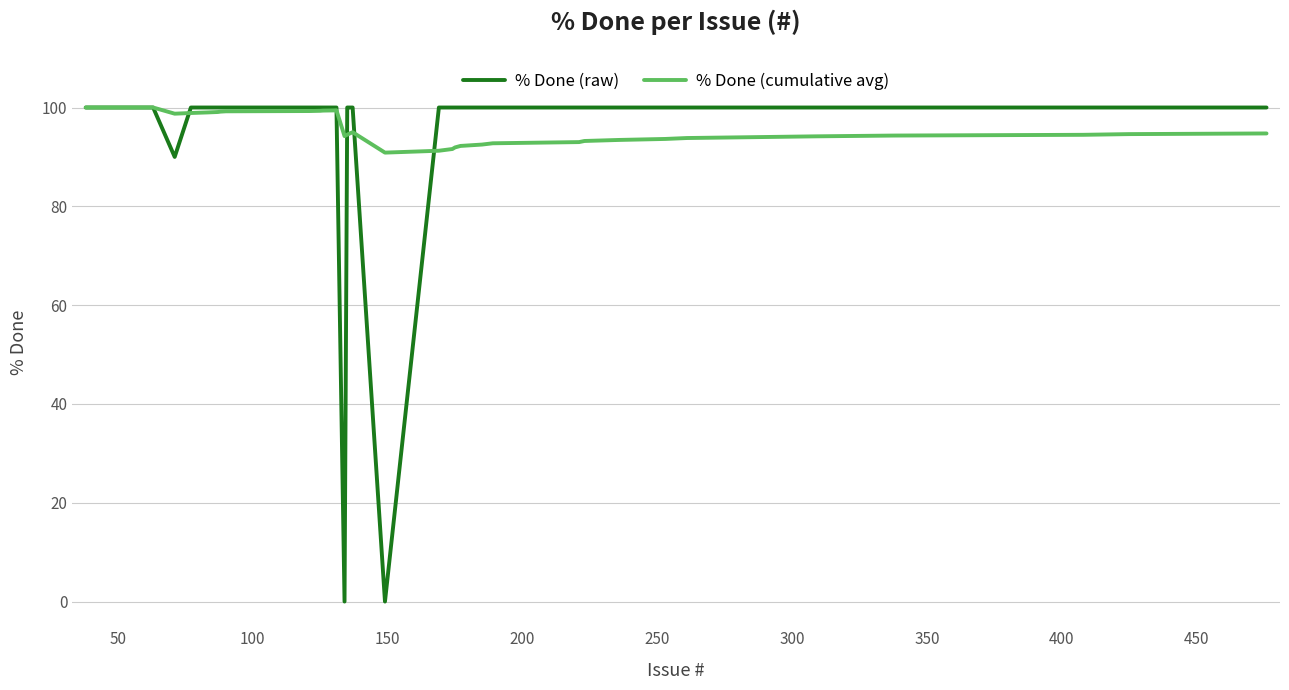

What is the difference between the maximum and minimum values in the % Done (cumulative avg) series?

9.1